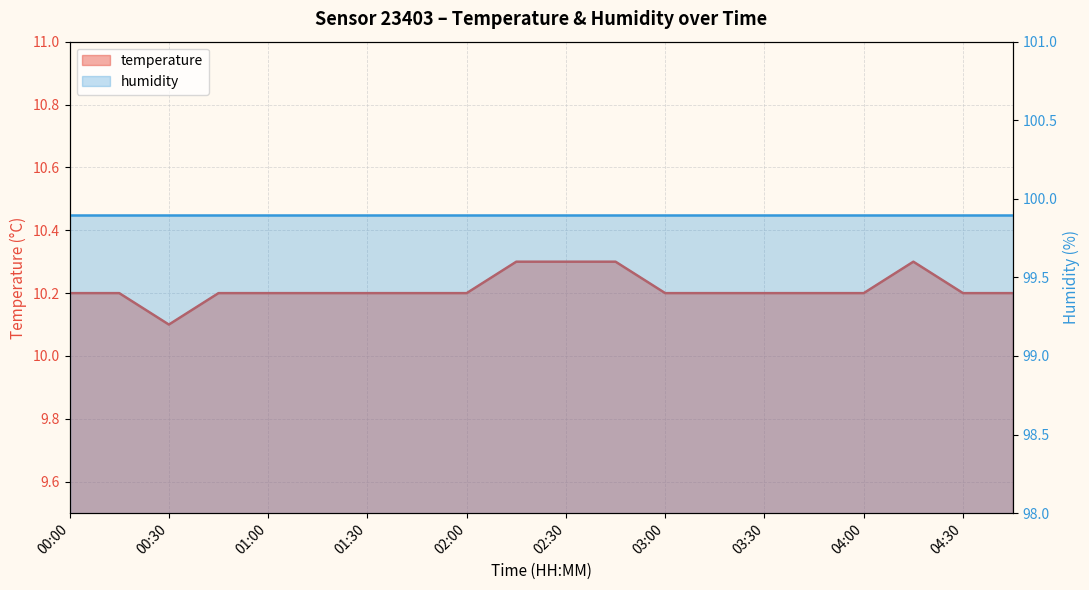

What is the difference between the values at 03:15 and 02:15?

0.1